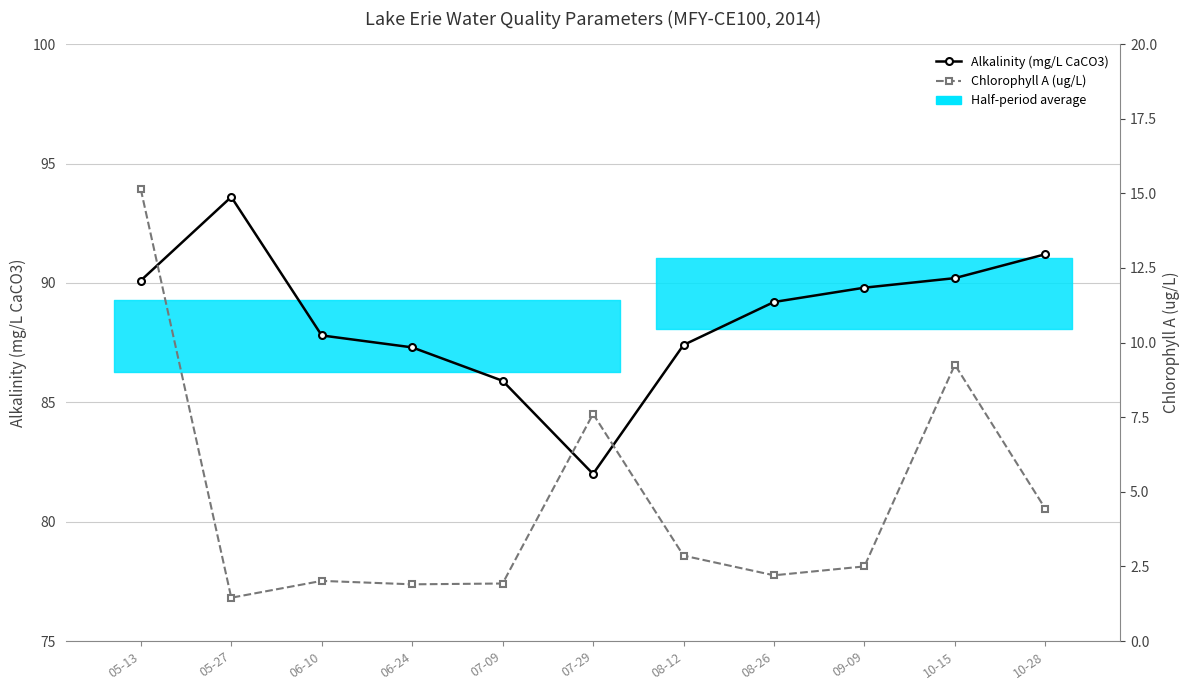

The value of Alkalinity (mg/L CaCO3) at 06-10 is 60.6. True or false?

False